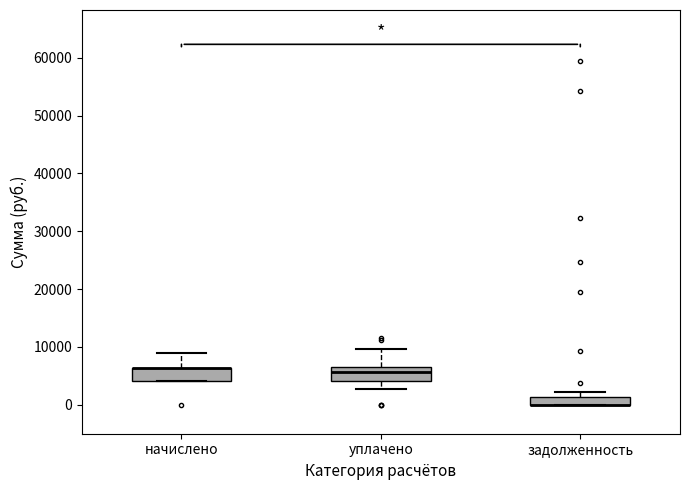

Where is the upper edge of the box for задолженность on the y-axis? The values are not printed on the chart, so give them approximately, as read against the axis.

1000